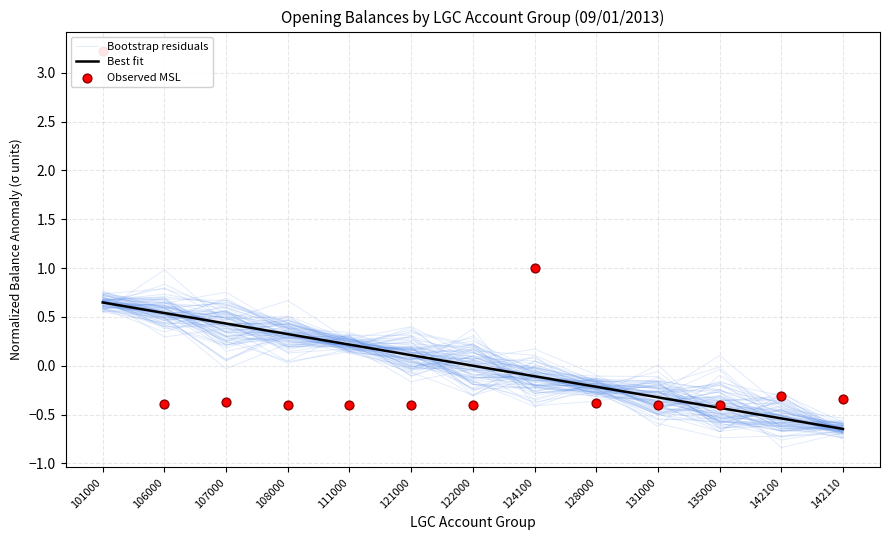

Which series has the largest Y range (max minus min)?

Observed MSL